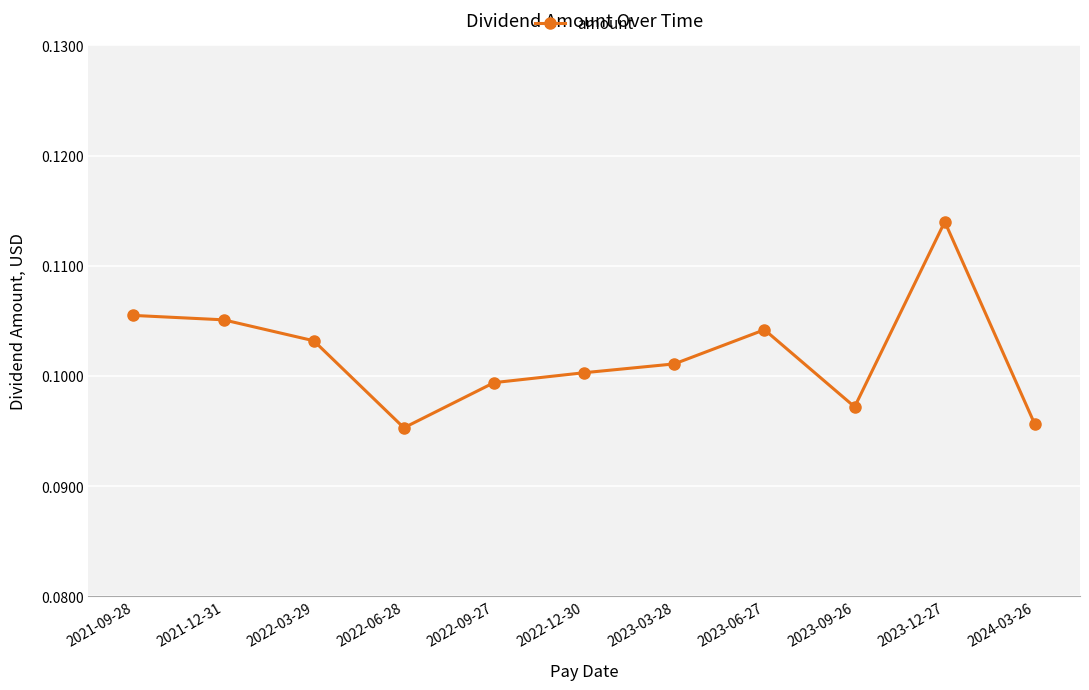

At which category does the data reach its first local valley?

2022-06-28